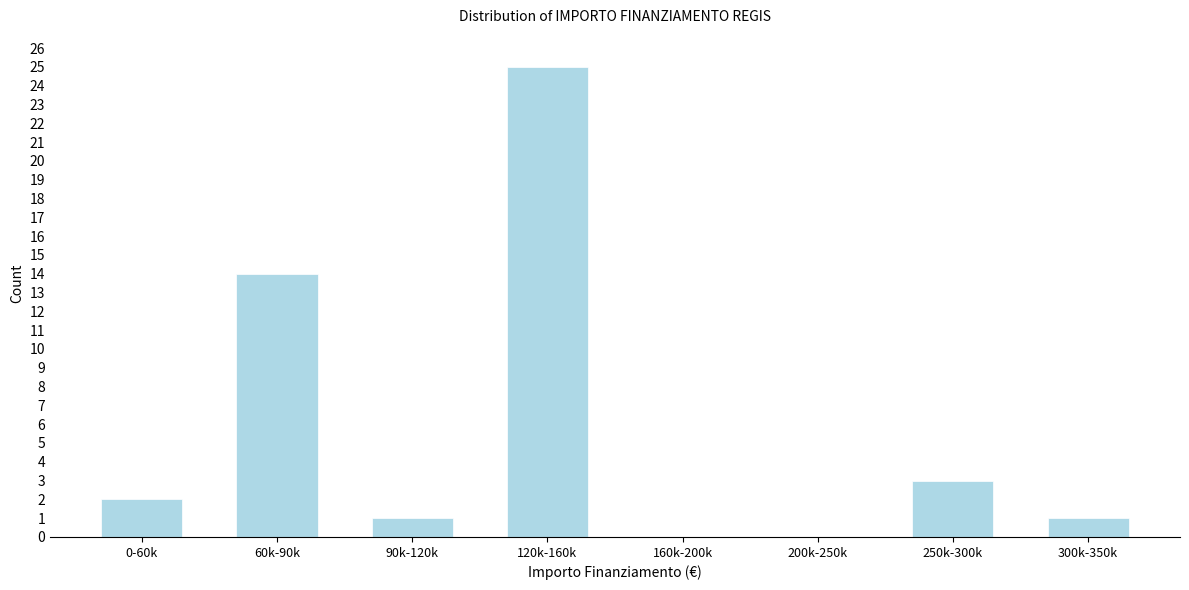

Reading left to right, extract all data points from this chart.

0-60k=2	60k-90k=14	90k-120k=1	120k-160k=25	160k-200k=0	200k-250k=0	250k-300k=3	300k-350k=1